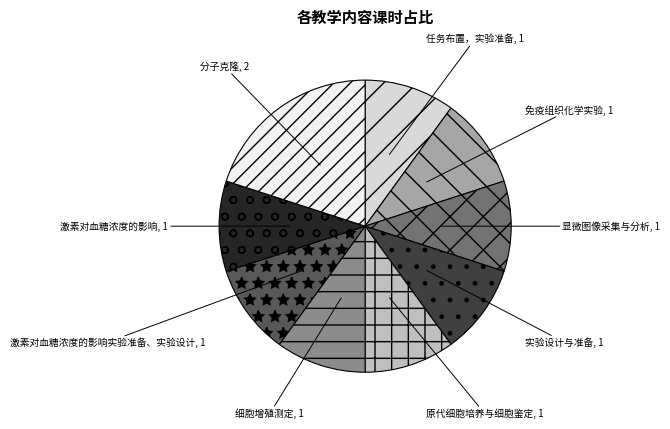

Is the sum of 激素对血糖浓度的影响 and 原代细胞培养与细胞鉴定 greater than half?

No